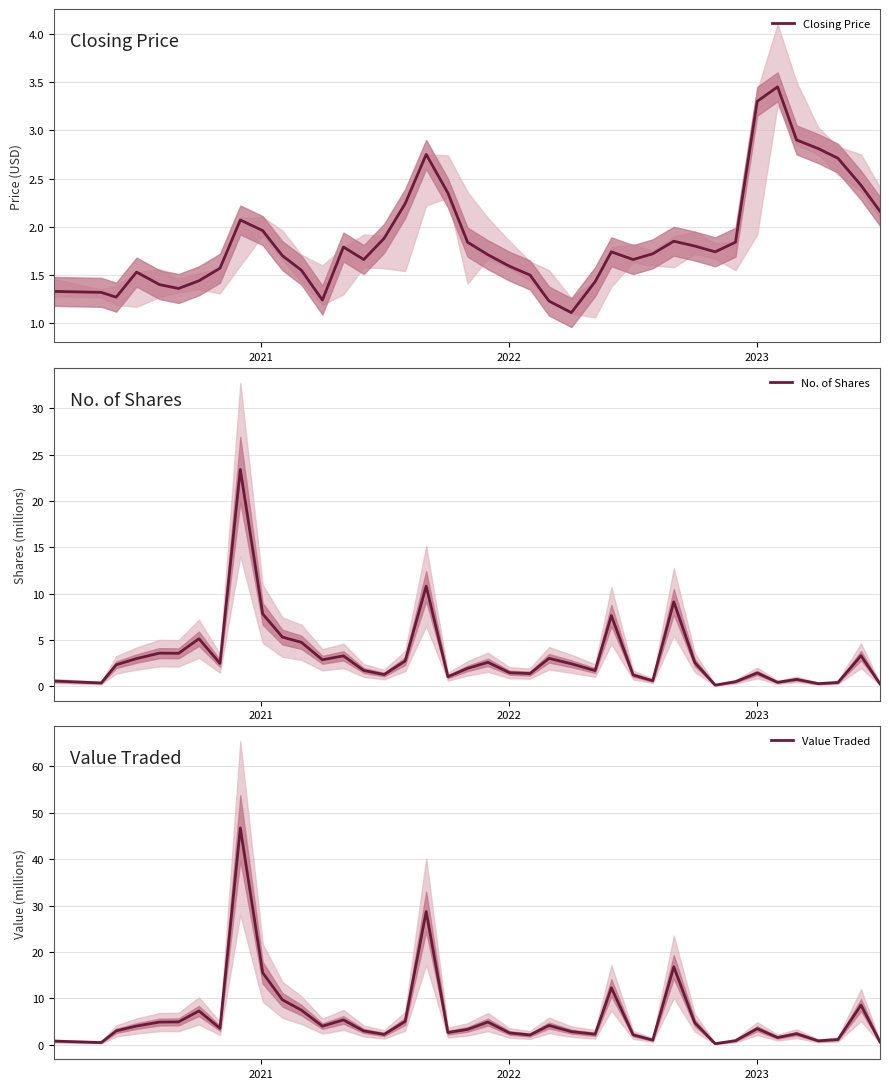

What is the difference between the second highest and minimum values in the No. of Shares series?

10.7